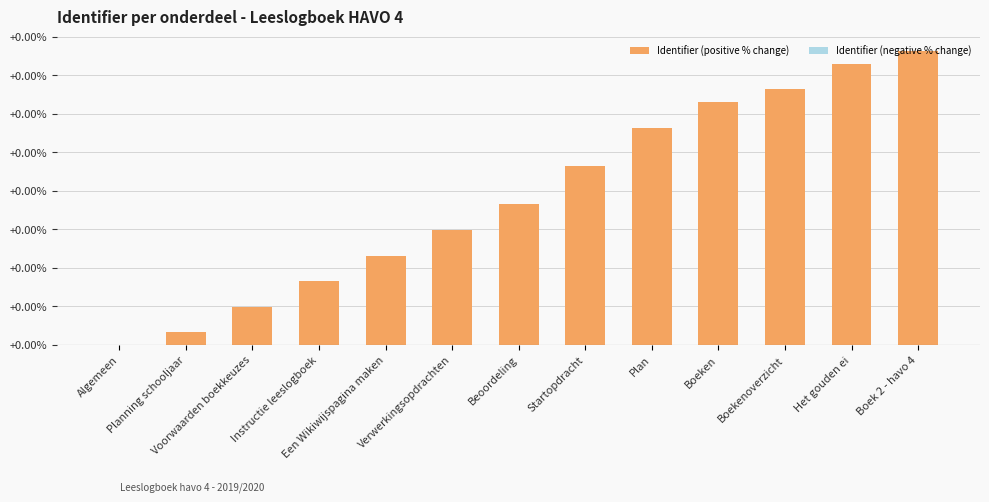

Are the bars horizontal?

No